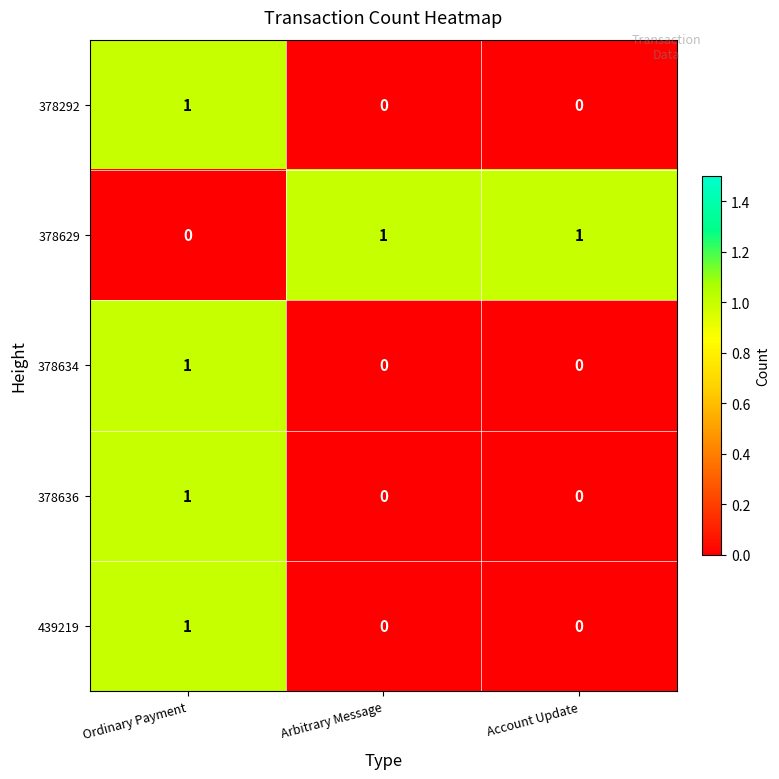

The value of 378292 at Arbitrary Message is 0. True or false?

True